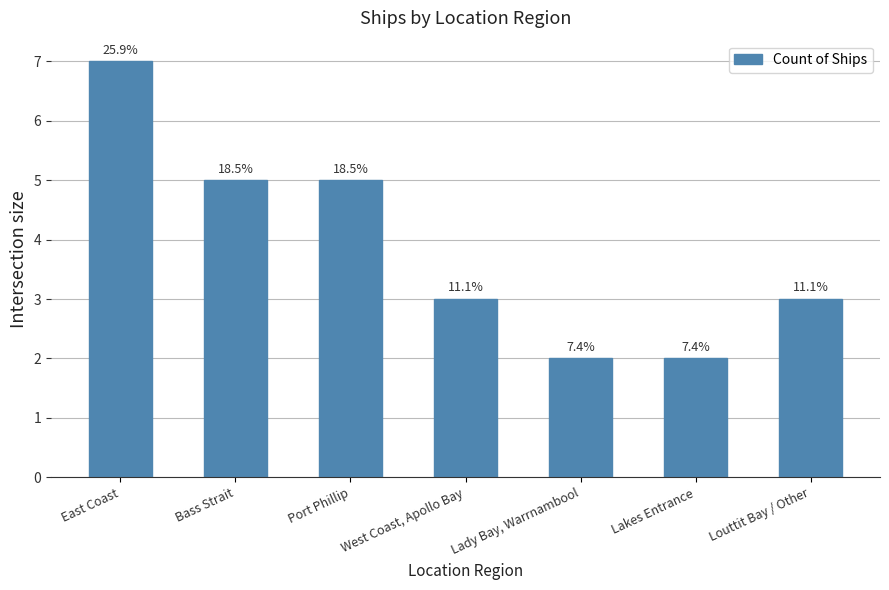

What is the label of the 3rd bar from the right?

Lady Bay, Warrnambool